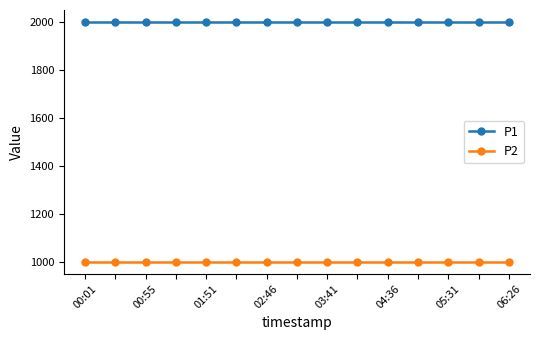

List the series in order of their overall mean, lowest first.

P2, P1